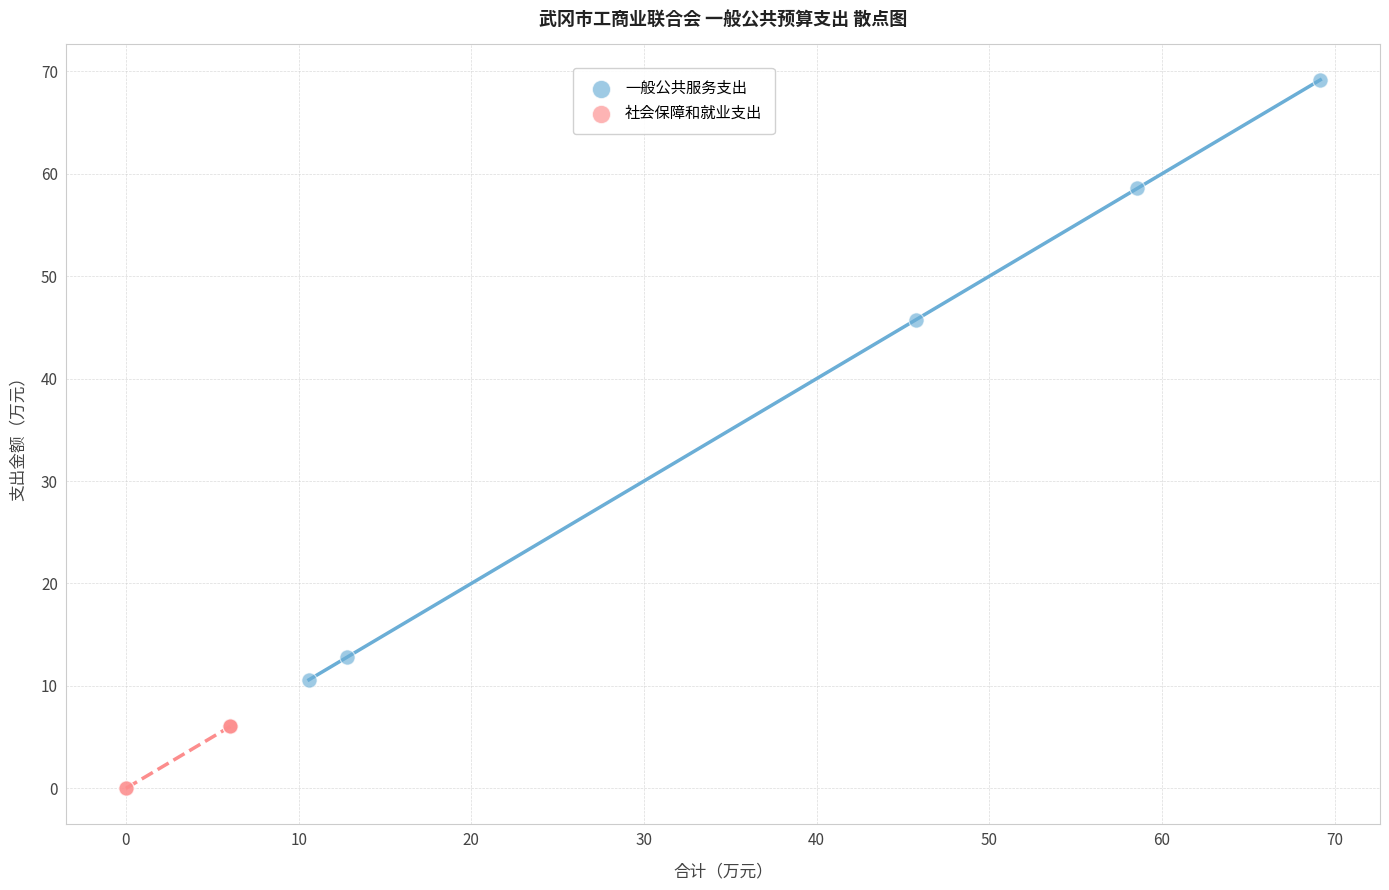

What are all the series names shown in the legend?

一般公共服务支出, 社会保障和就业支出